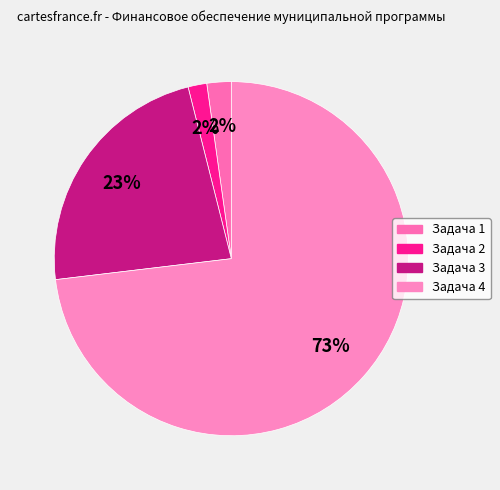

To the nearest percent, what is the combined percentage of Задача 3 and Задача 4?

96%